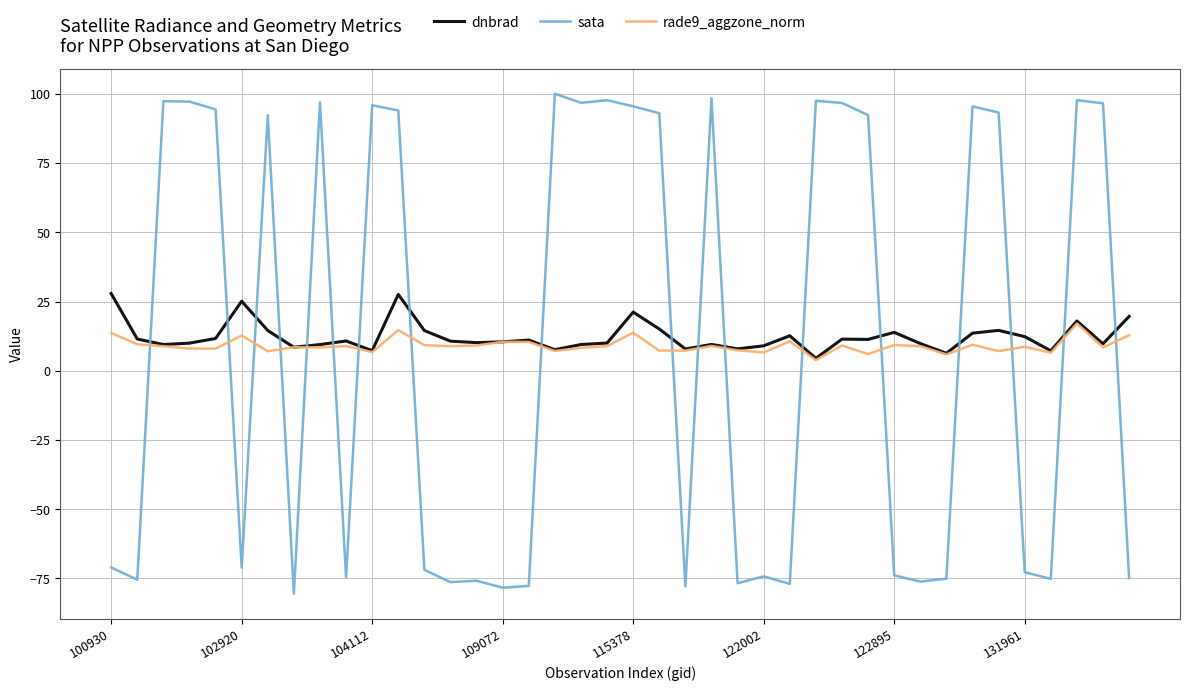

How many intersections are there between dnbrad and sata?

18